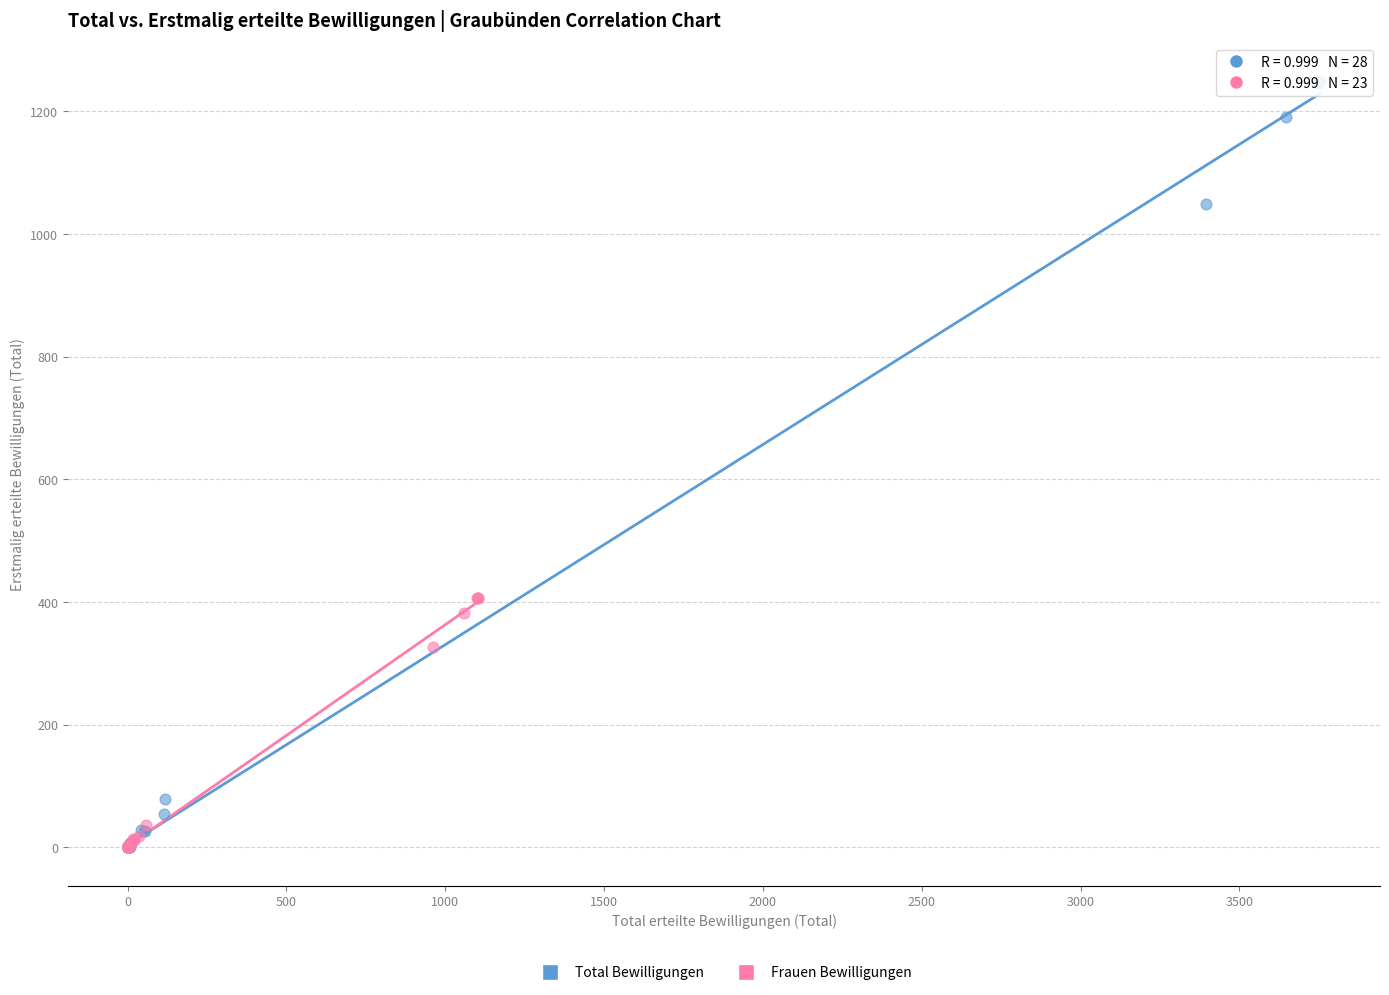

Which series has the widest spread of Y values?

Total Bewilligungen